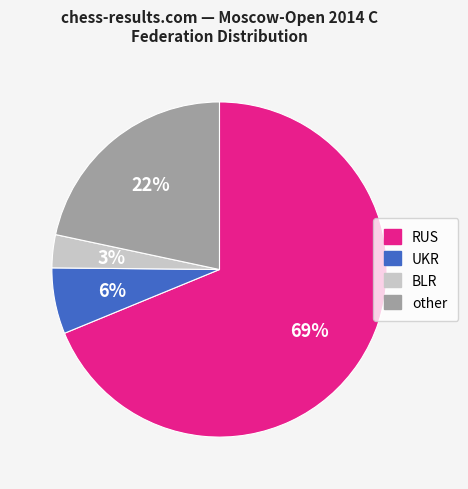

How many slices are in this pie chart?

4